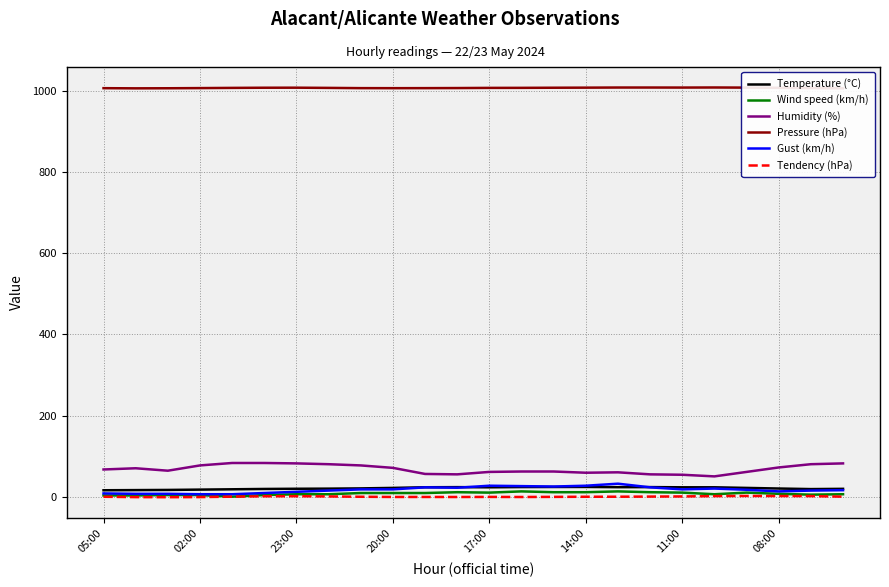

What is the lowest value of the Humidity (%) series?

50.0